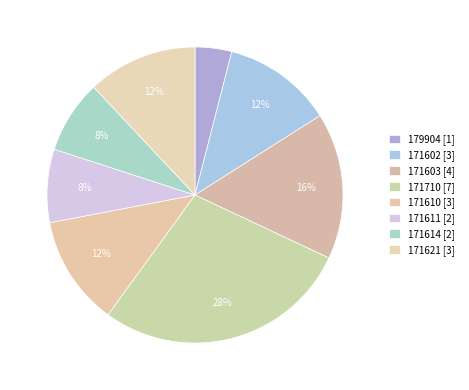

How many segments does this pie chart have?

8